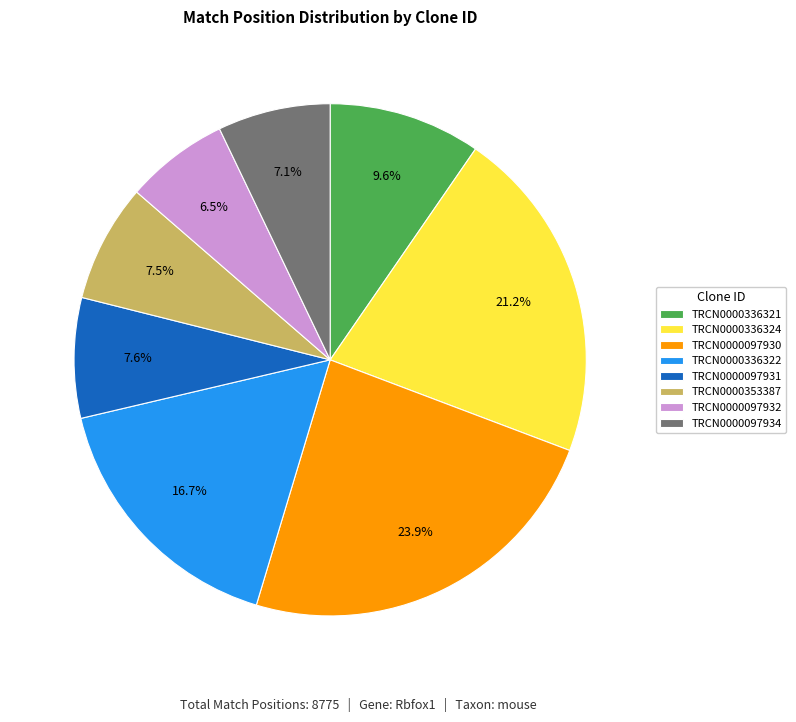

What portion of the pie excludes TRCN0000336321?

90.4%